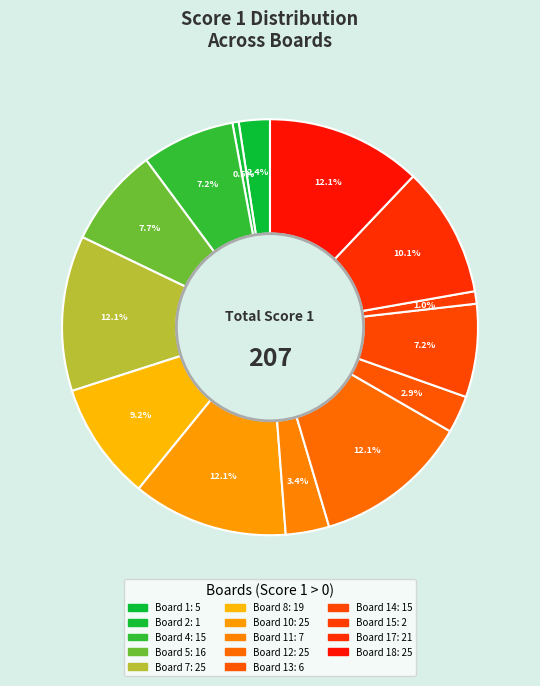

Count the number of slices in the pie.

14